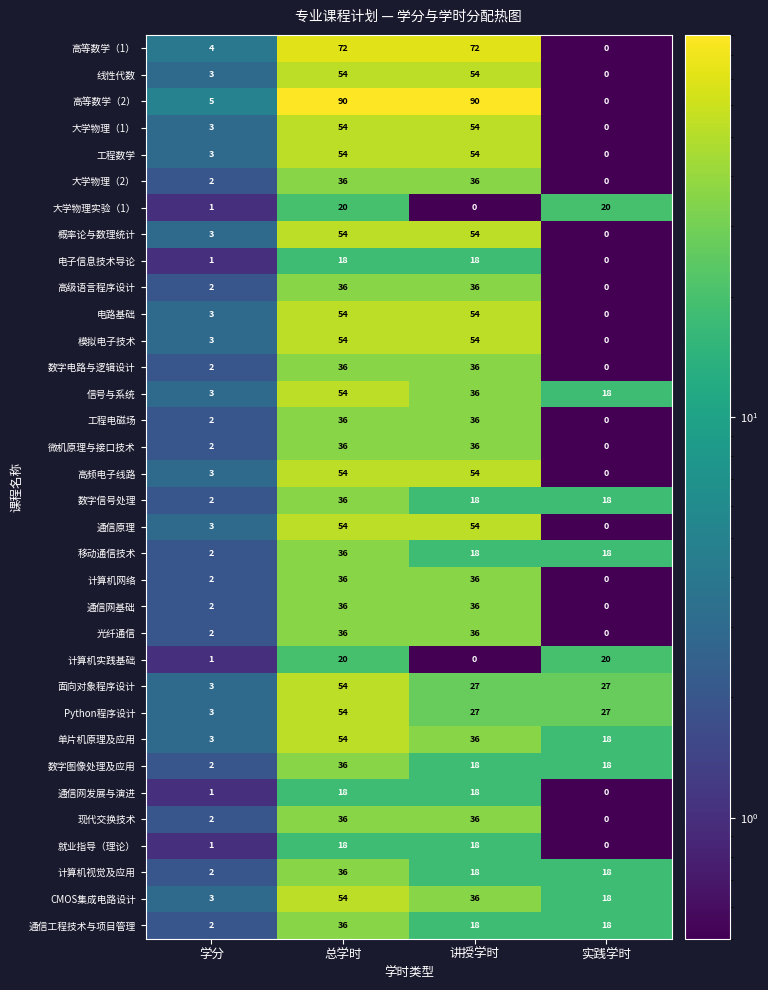

Which series has the largest range (max minus min)?

高等数学（2）